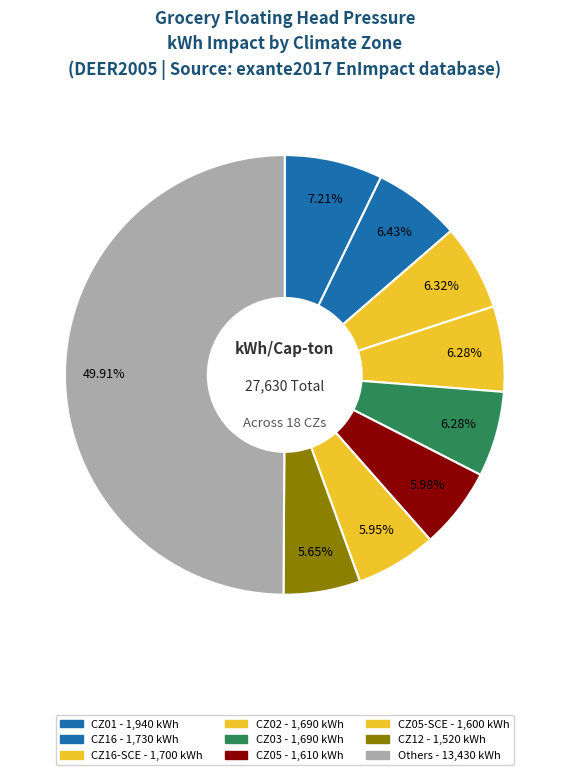

Which slice is the largest?

CZ01